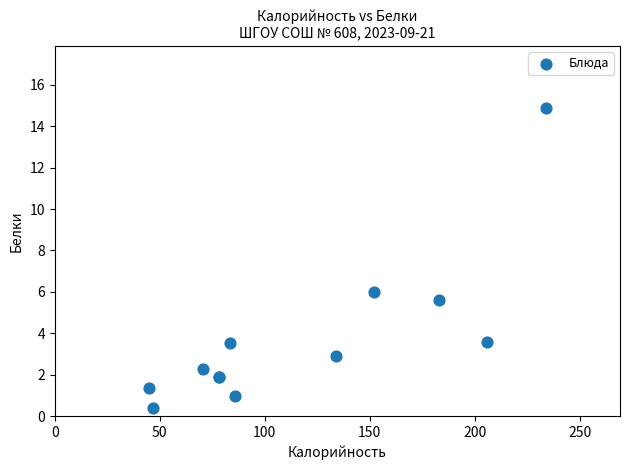

What Y value in the scatter plot is closest to 7?

6.0